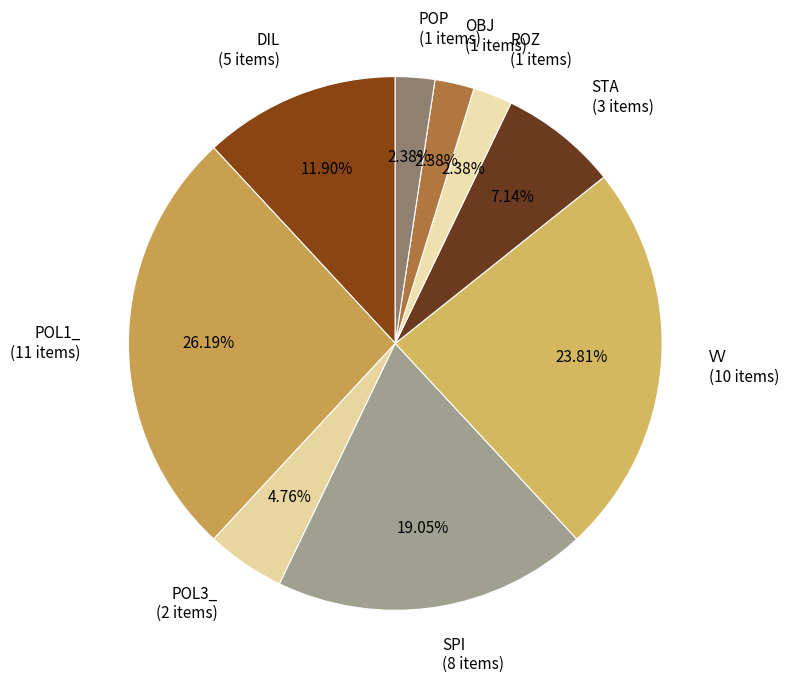

To the nearest percent, what is the average slice percentage?

11%